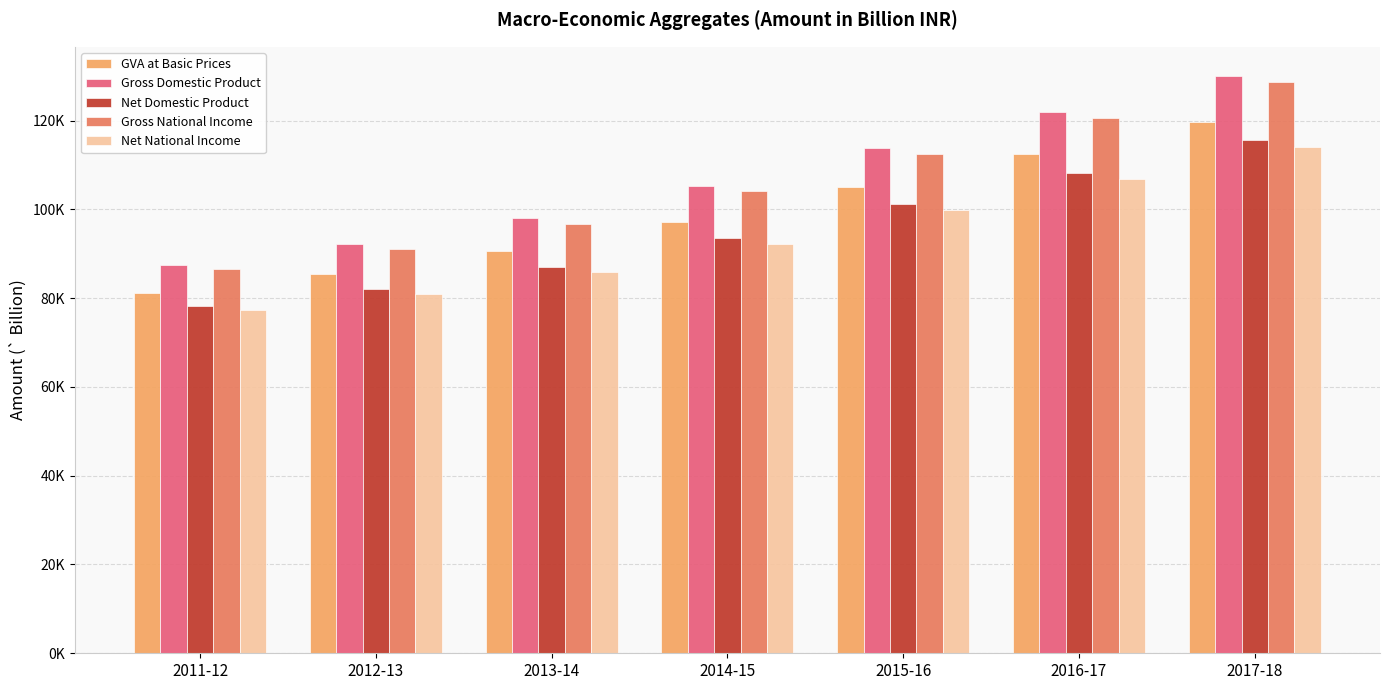

Between 2013-14 and 2011-12, which is larger?

2013-14